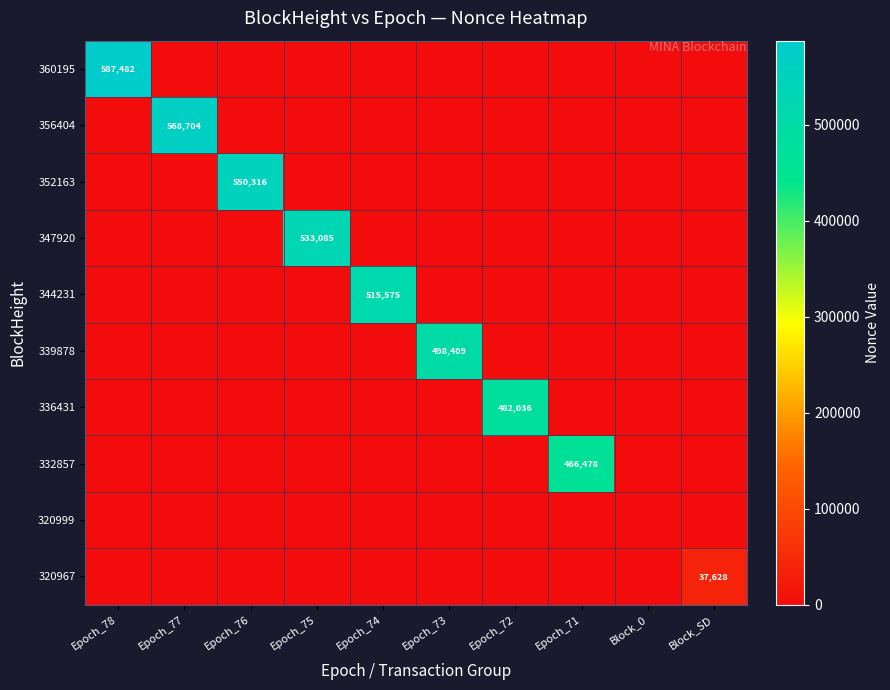

Rank the series by their maximum value, from highest to lowest.

360195, 356404, 352163, 347920, 344231, 339878, 336431, 332857, 320967, 320999